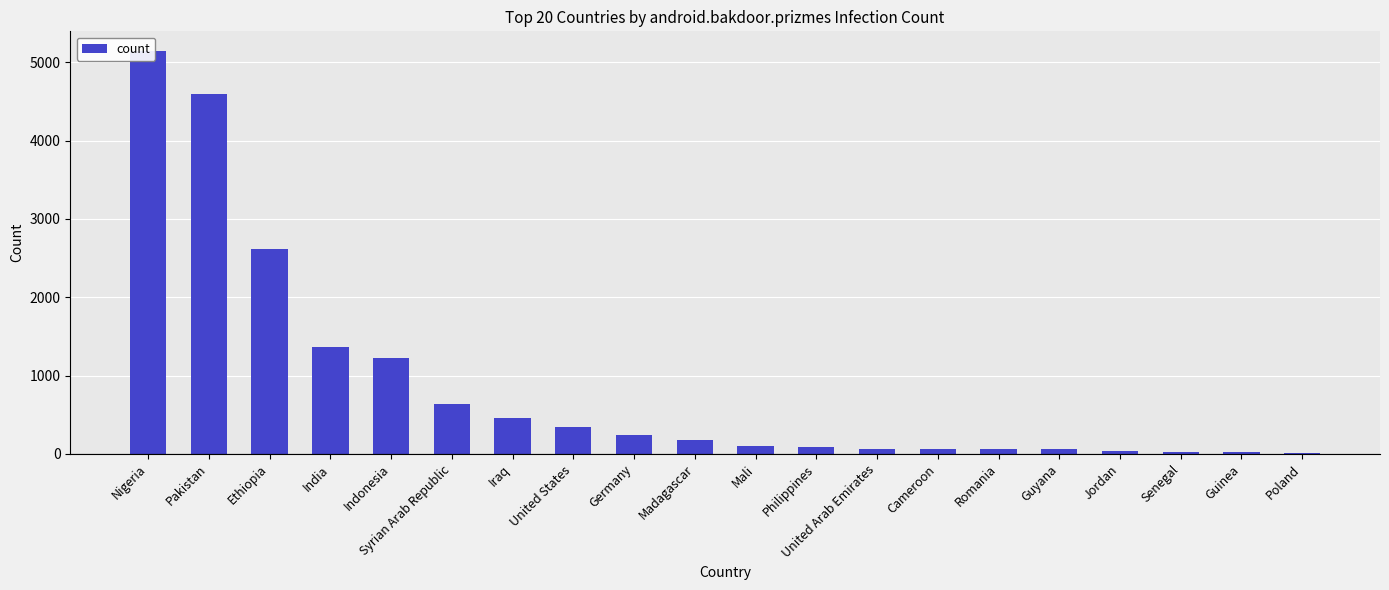

What is the approximate value at Mali, to the nearest 50?

100